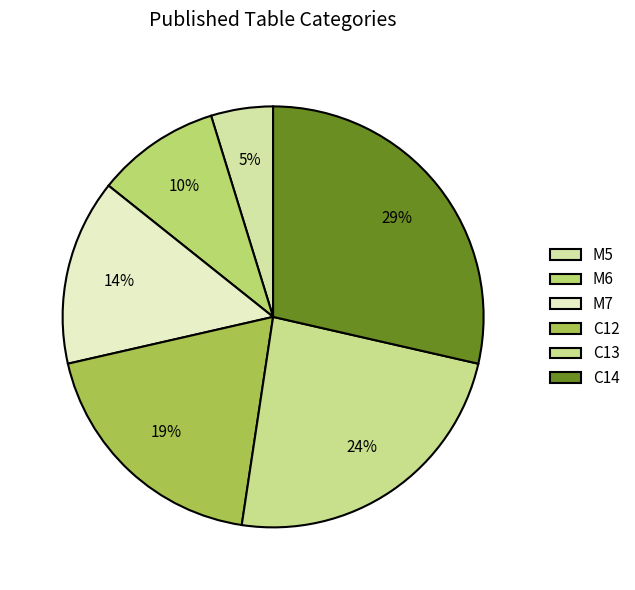

Rank the categories by value from lowest to highest.

M5, M6, M7, C12, C13, C14